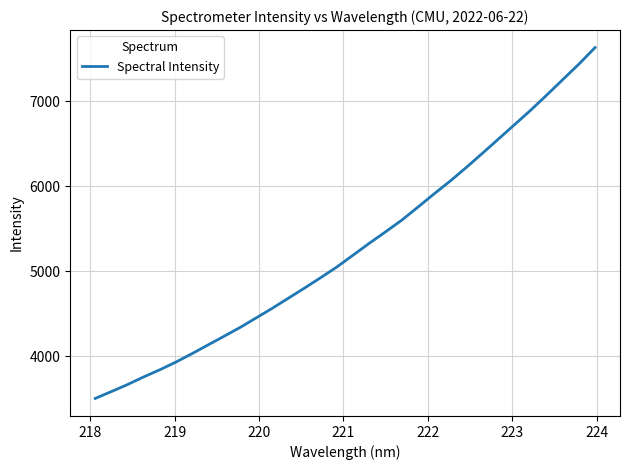

How many series are shown in this chart?

1